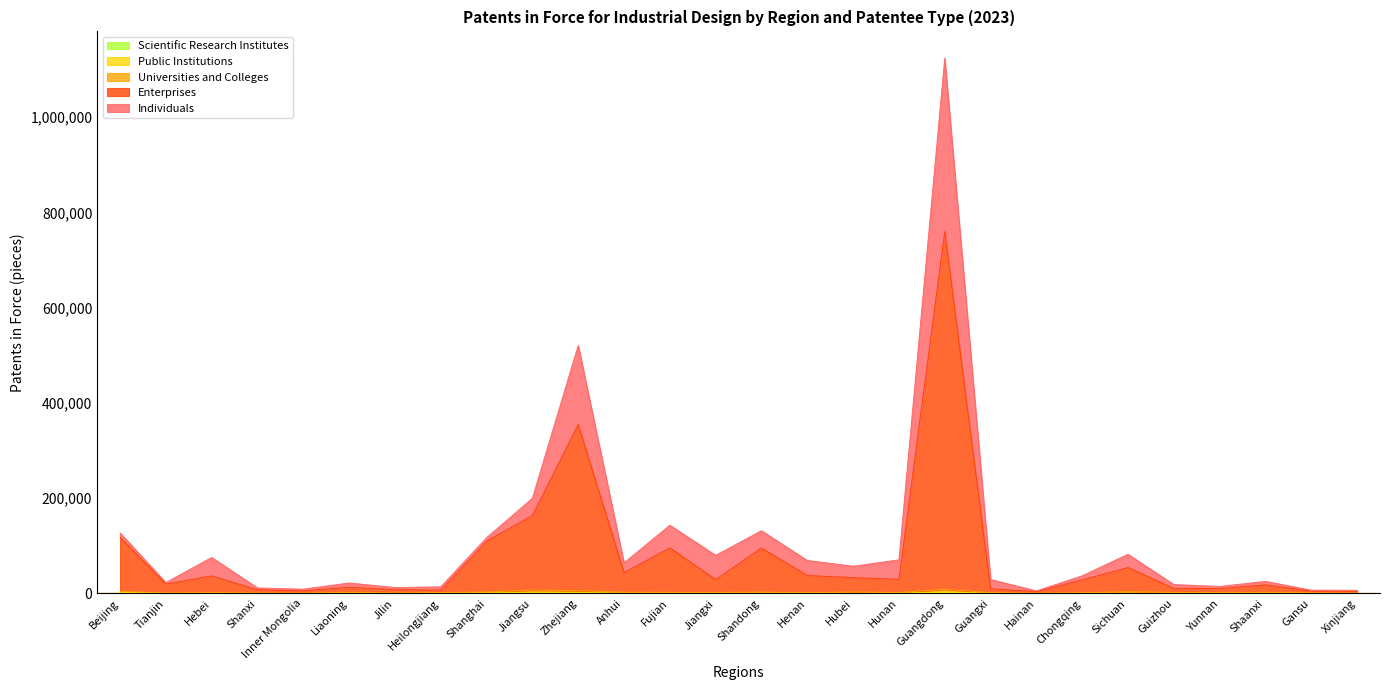

At which category is the sum across all series the highest?

Guangdong